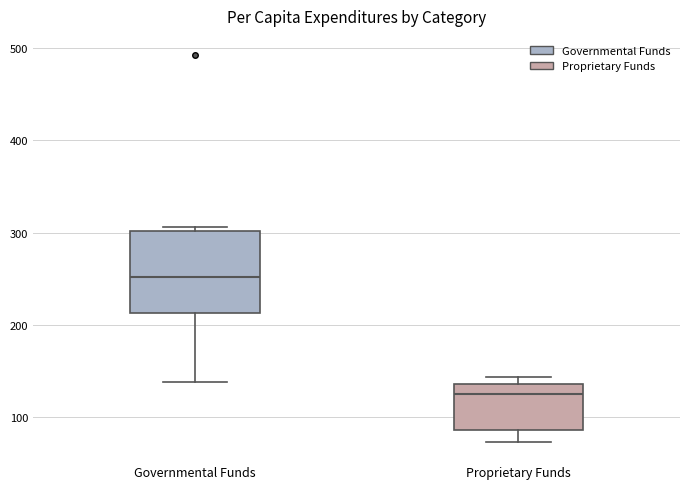

Which box has the lowest median line?

Proprietary Funds